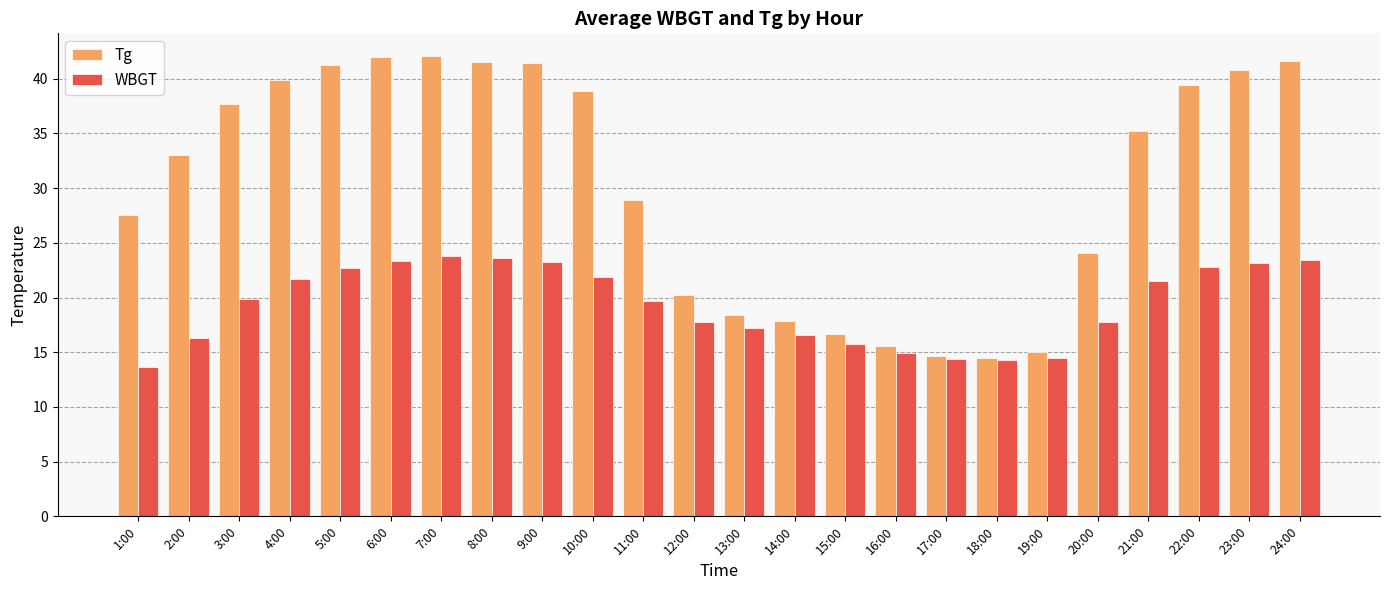

What is the spread (max minus min) of values at 1:00?

14.0